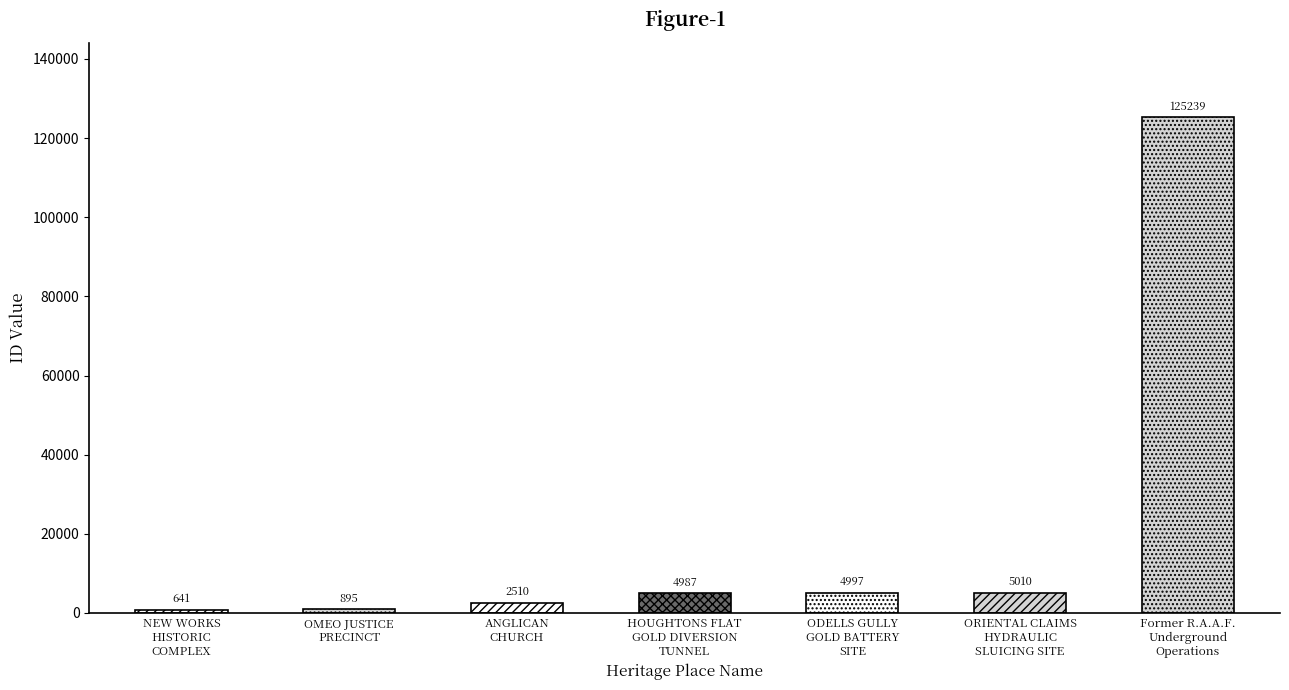

Reading right to left, list all the values displayed in this chart.

125239	5010	4997	4987	2510	895	641